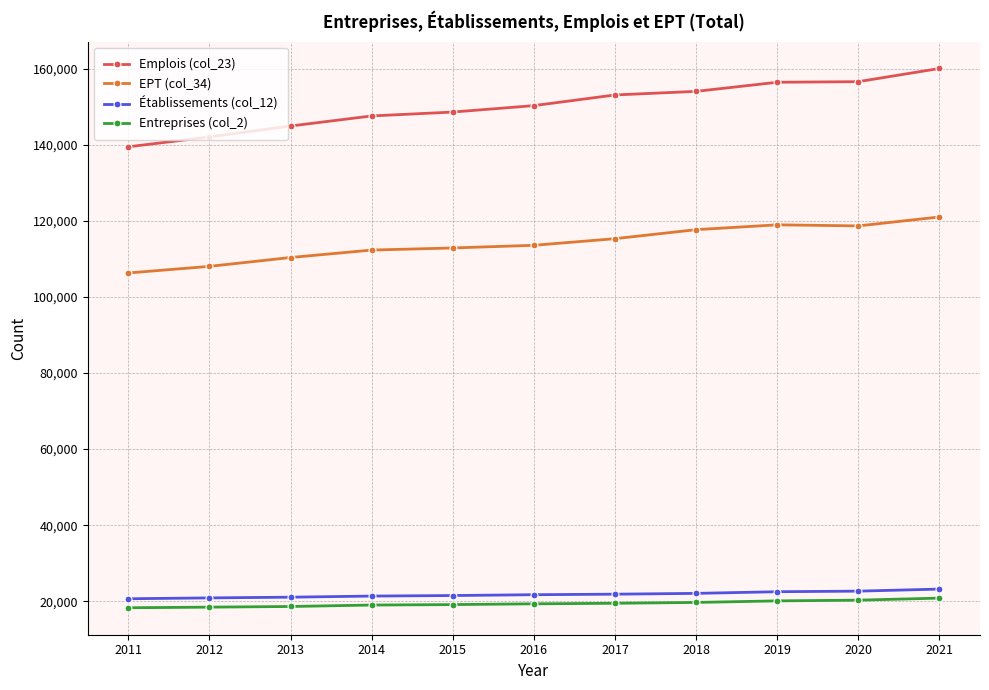

Which series has the largest total across all categories?

Emplois (col_23)